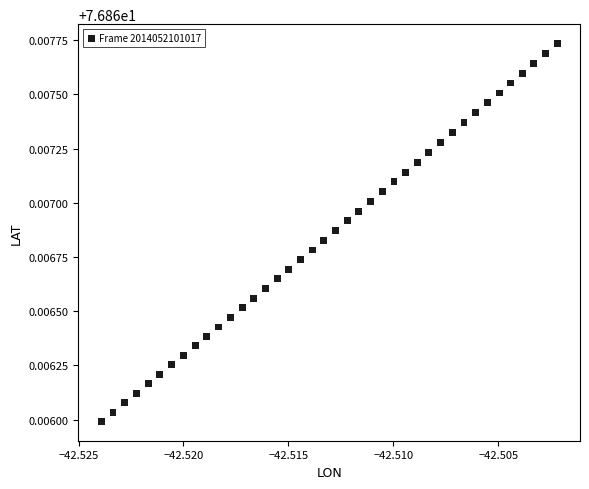

How many data points are displayed?

40